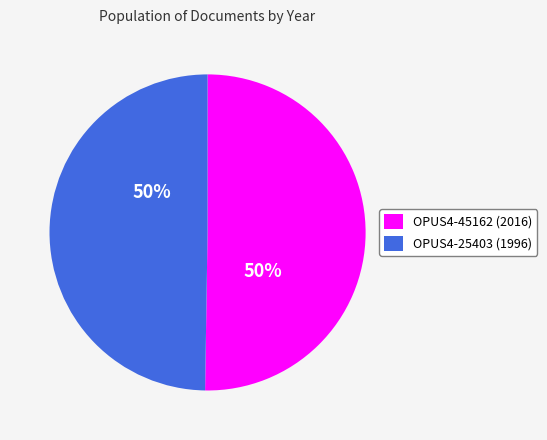

True or false: OPUS4-45162 accounts for 42% of the total.

False